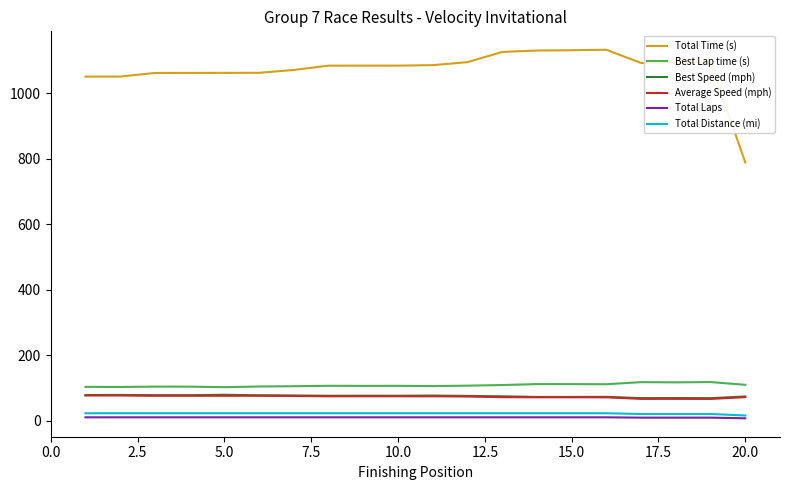

What is the difference between the maximum and minimum values in the Total Distance (mi) series?

6.7